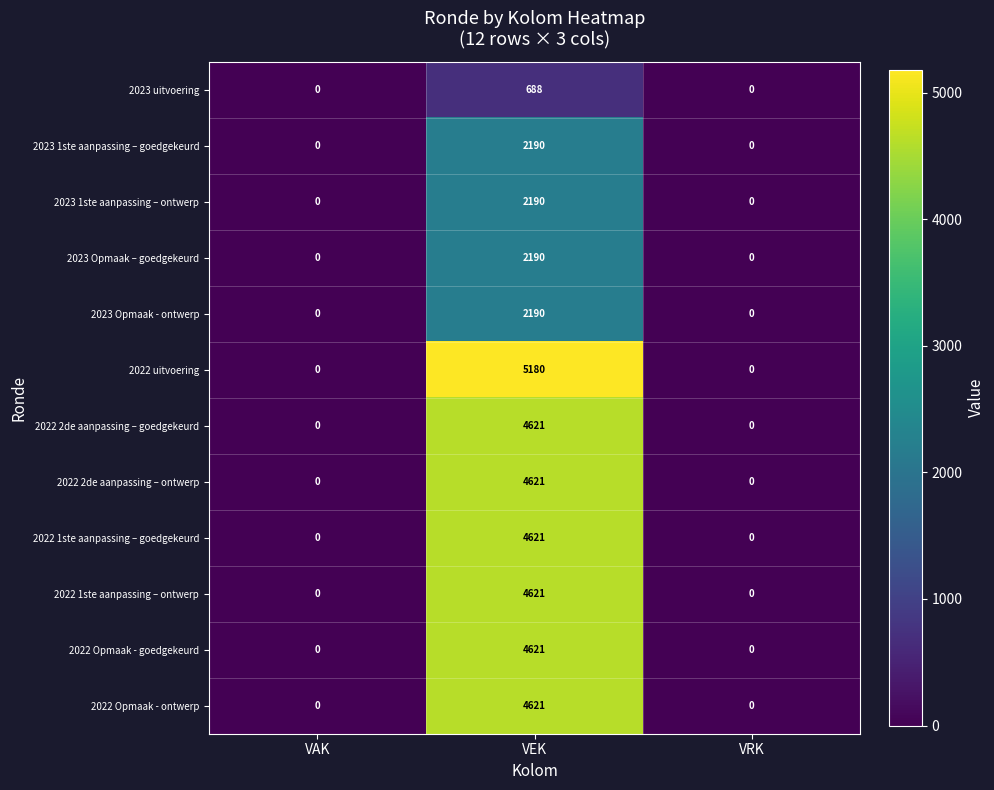

Which series has the widest spread of values?

2022 uitvoering